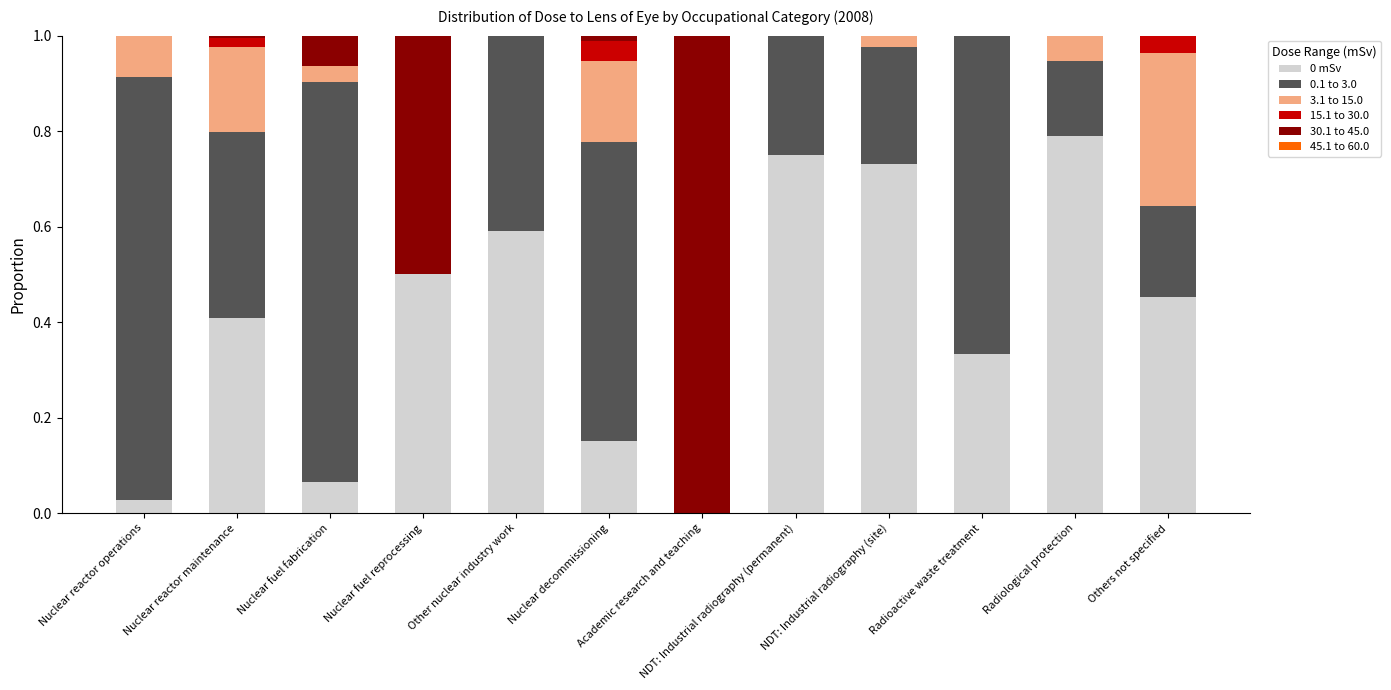

Is it true that 0 mSv equals 0.4 at NDT: Industrial radiography (permanent)?

False